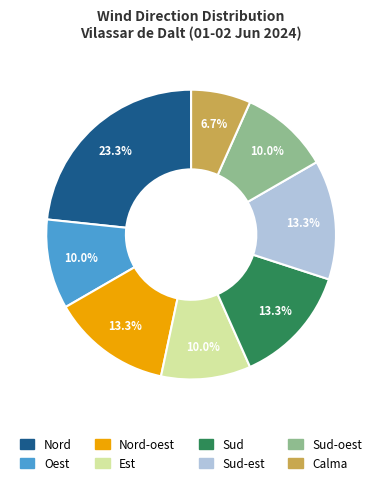

Is there a majority slice in this chart?

No